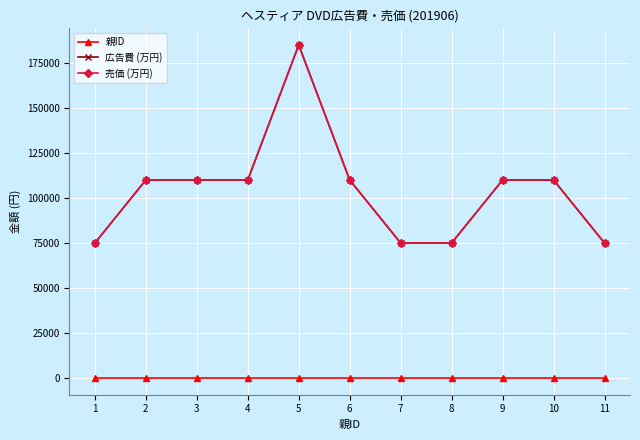

Is this an area chart (filled region under the line)?

No